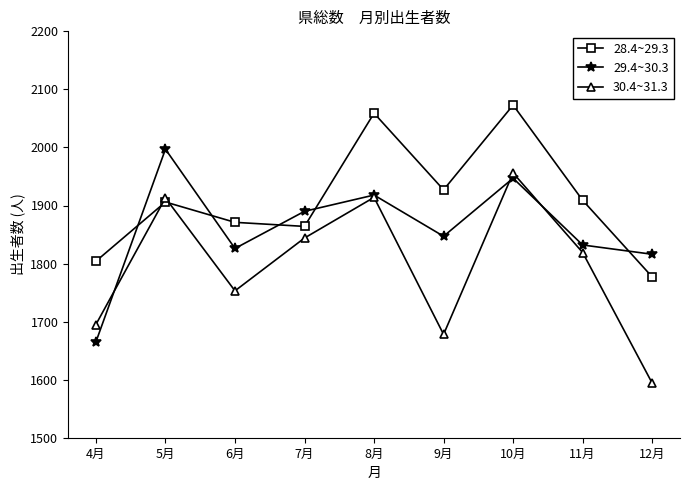

Rank the series by their maximum value, from lowest to highest.

30.4~31.3, 29.4~30.3, 28.4~29.3